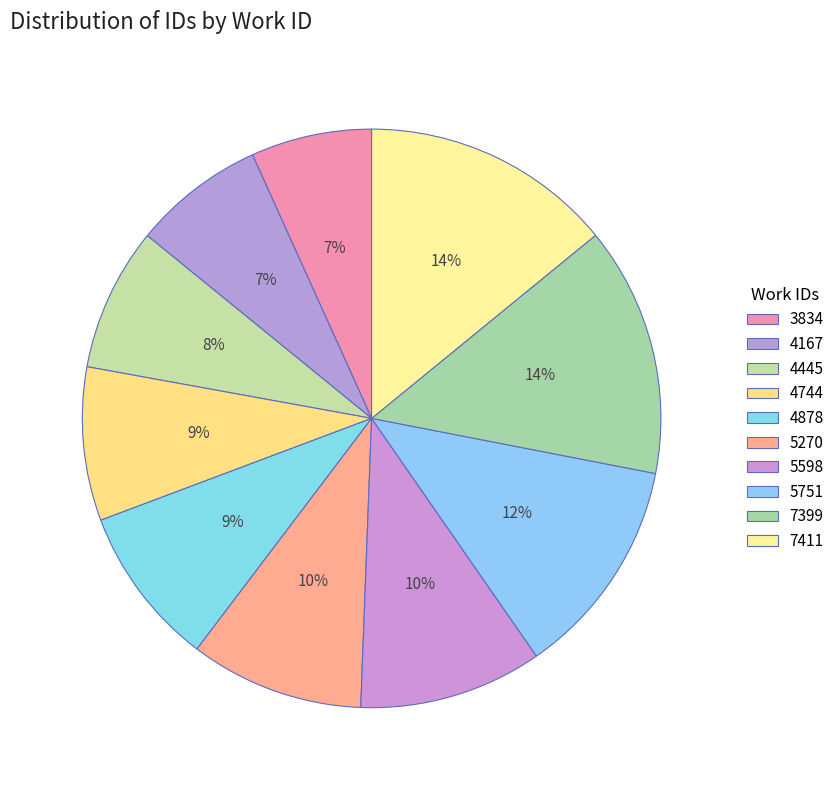

How many slices are in this pie chart?

10